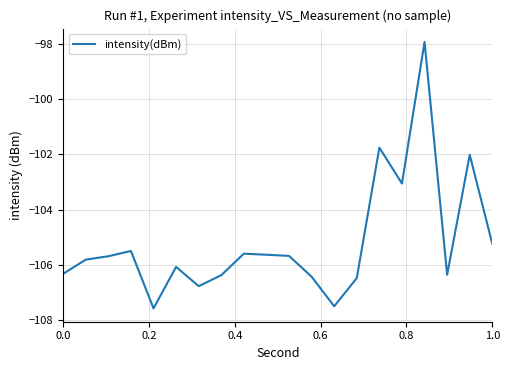

What is the minimum value shown in the chart?

-107.6